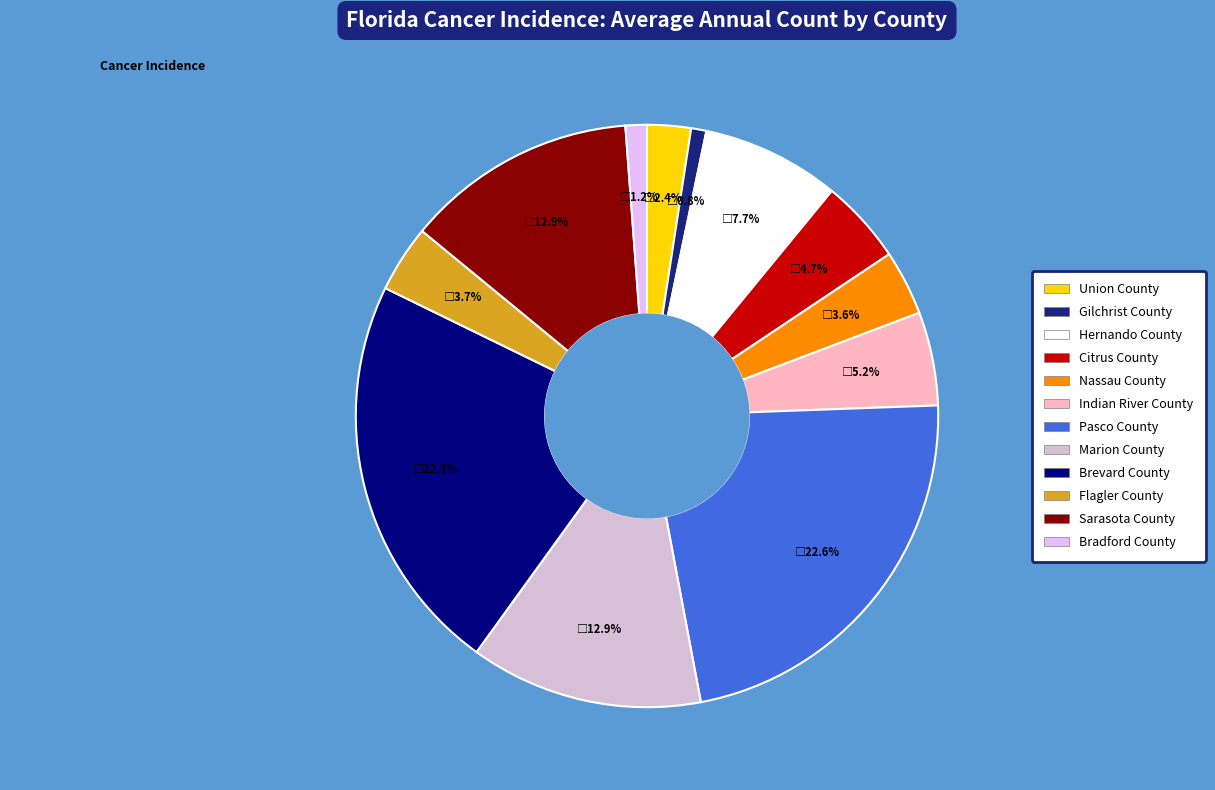

How many segments does this pie chart have?

12